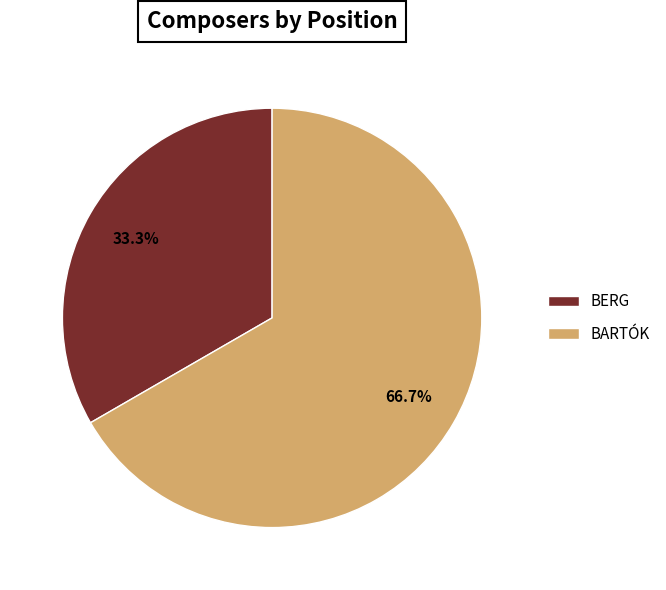

What percentage is NOT represented by BERG?

66.7%